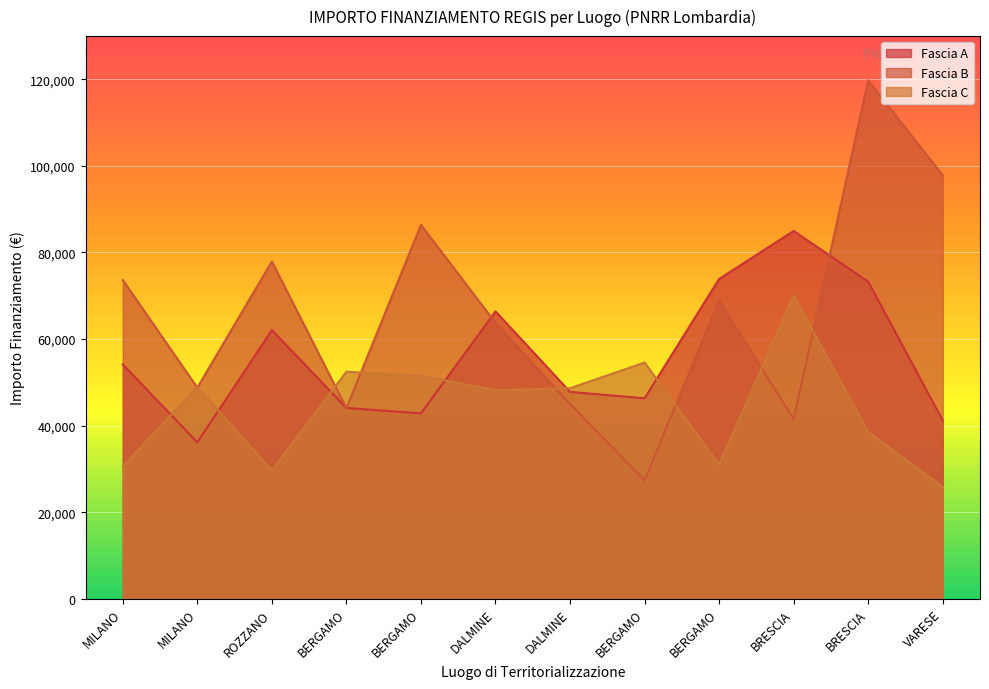

Which category has the lowest value in the Fascia C series?

VARESE